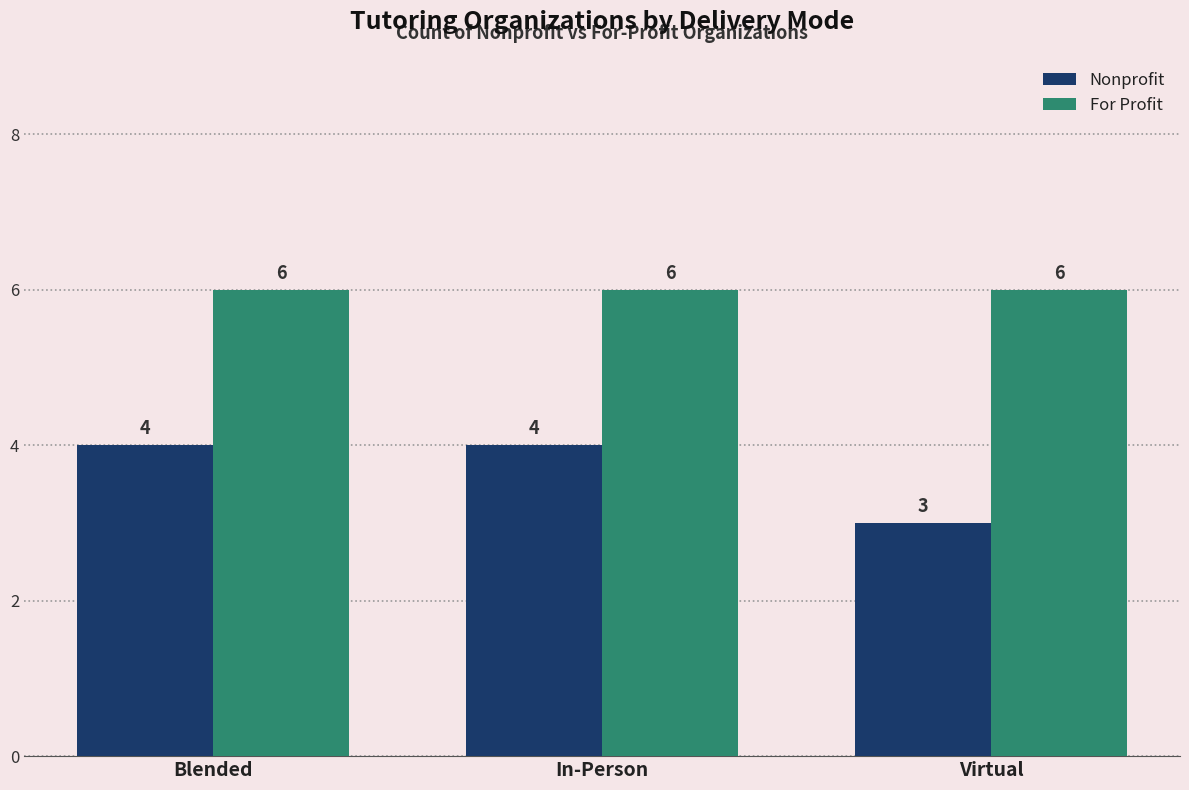

Reading right to left, extract all data points from this chart.

Nonprofit: 3	4	4
For Profit: 6	6	6